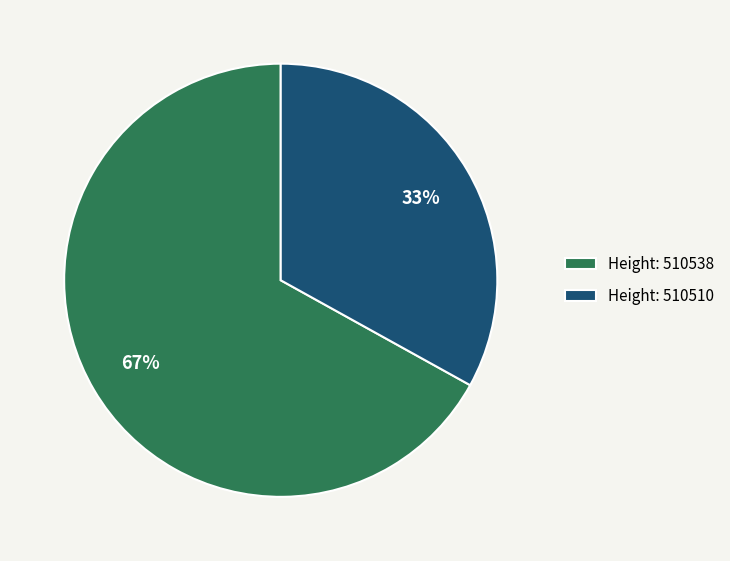

Between Height: 510510 and Height: 510538, which is larger?

Height: 510538